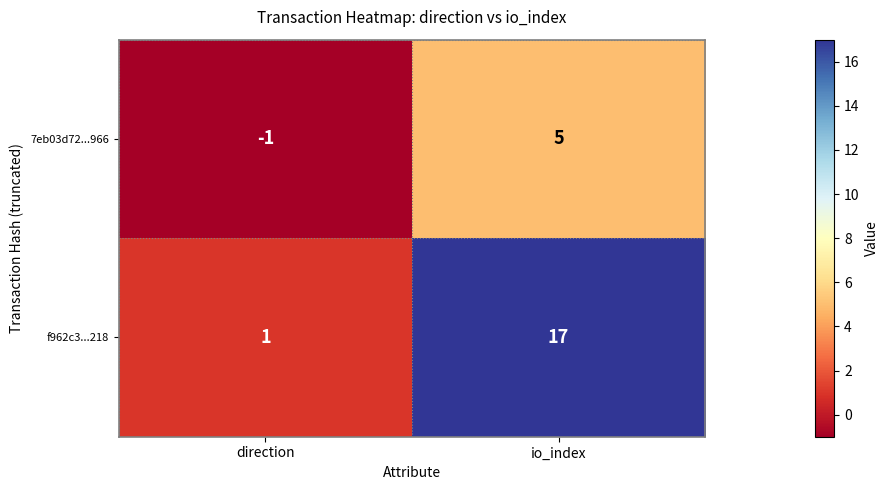

Rank the series by their maximum value, from lowest to highest.

7eb03d72...966, f962c3...218